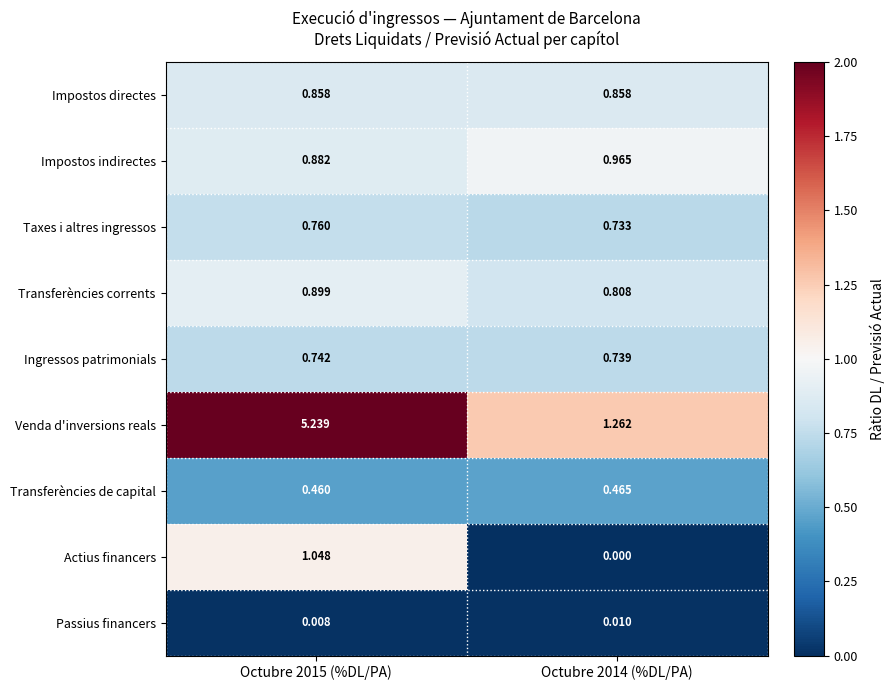

Rank the series at Octubre 2015 (%DL/PA) from highest to lowest value.

Venda d'inversions reals, Actius financers, Transferències corrents, Impostos indirectes, Impostos directes, Taxes i altres ingressos, Ingressos patrimonials, Transferències de capital, Passius financers